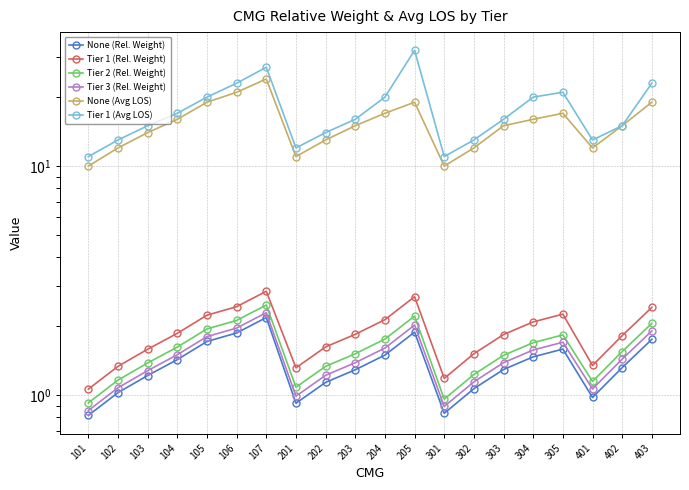

How many data points does each series have?

20